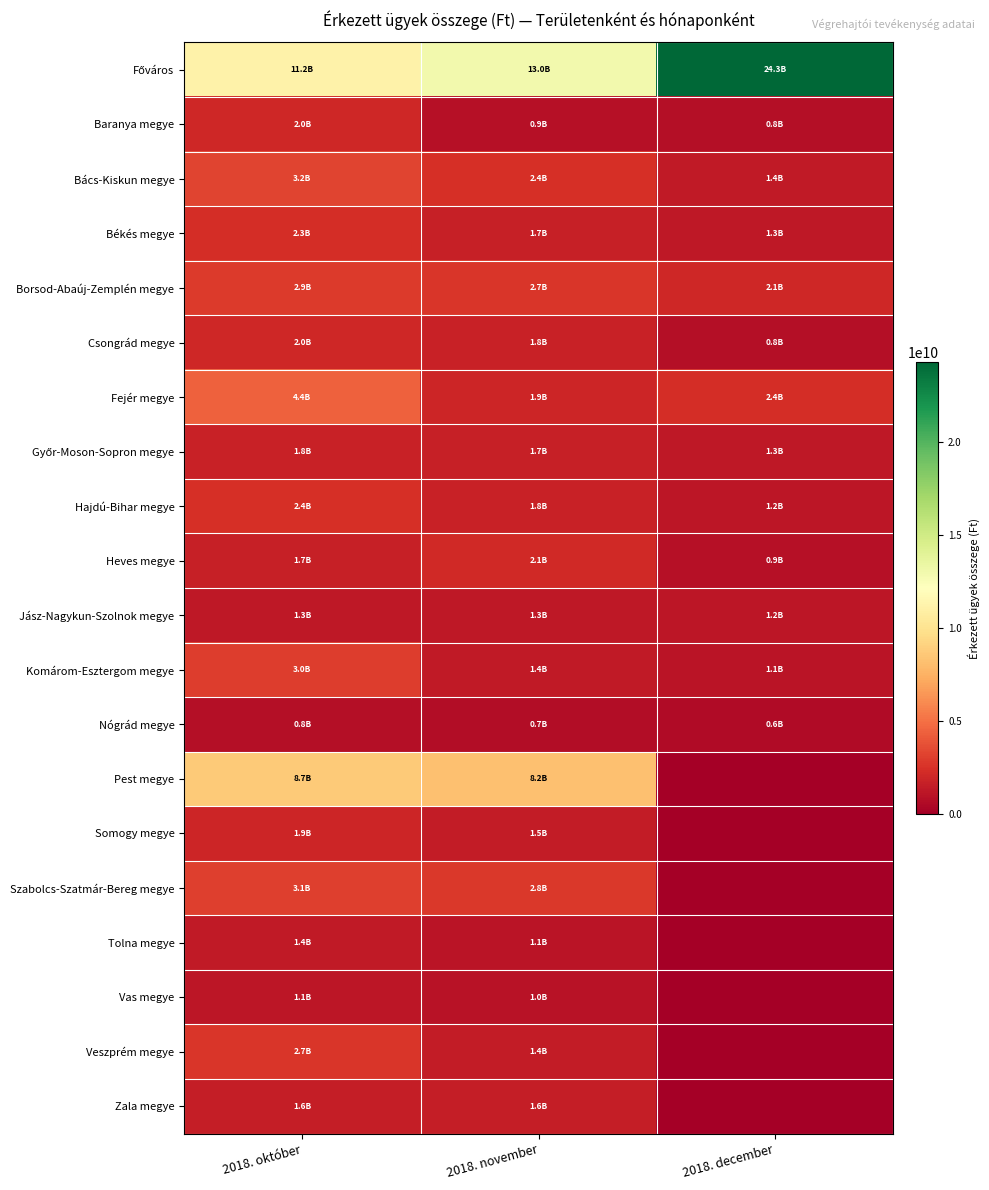

List the series in order of their peak value, lowest first.

Nógrád megye, Vas megye, Jász-Nagykun-Szolnok megye, Tolna megye, Zala megye, Győr-Moson-Sopron megye, Somogy megye, Baranya megye, Csongrád megye, Heves megye, Békés megye, Hajdú-Bihar megye, Veszprém megye, Borsod-Abaúj-Zemplén megye, Komárom-Esztergom megye, Szabolcs-Szatmár-Bereg megye, Bács-Kiskun megye, Fejér megye, Pest megye, Főváros